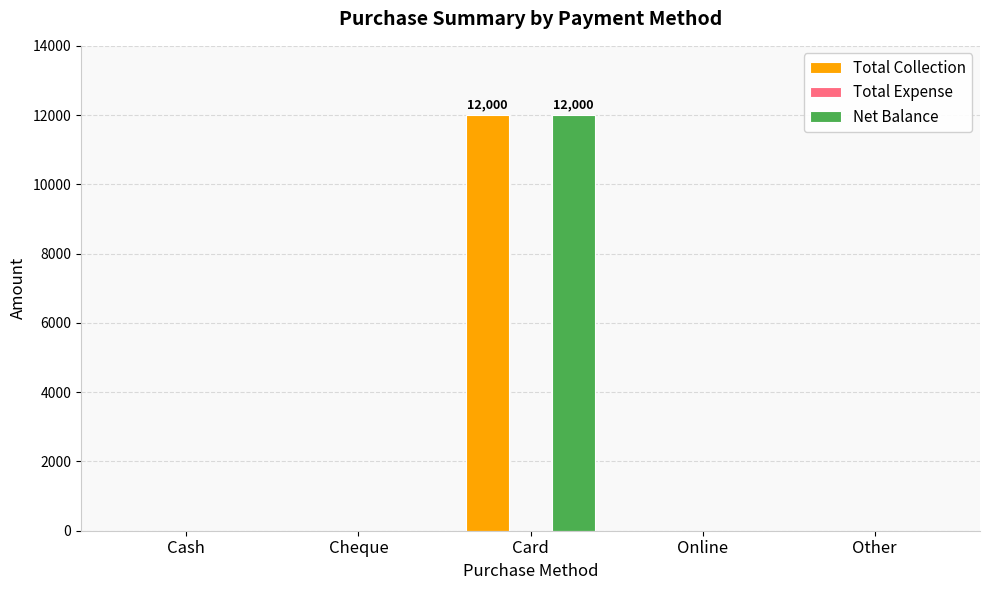

True or false: Total Collection has a value of -4585 at Cheque.

False